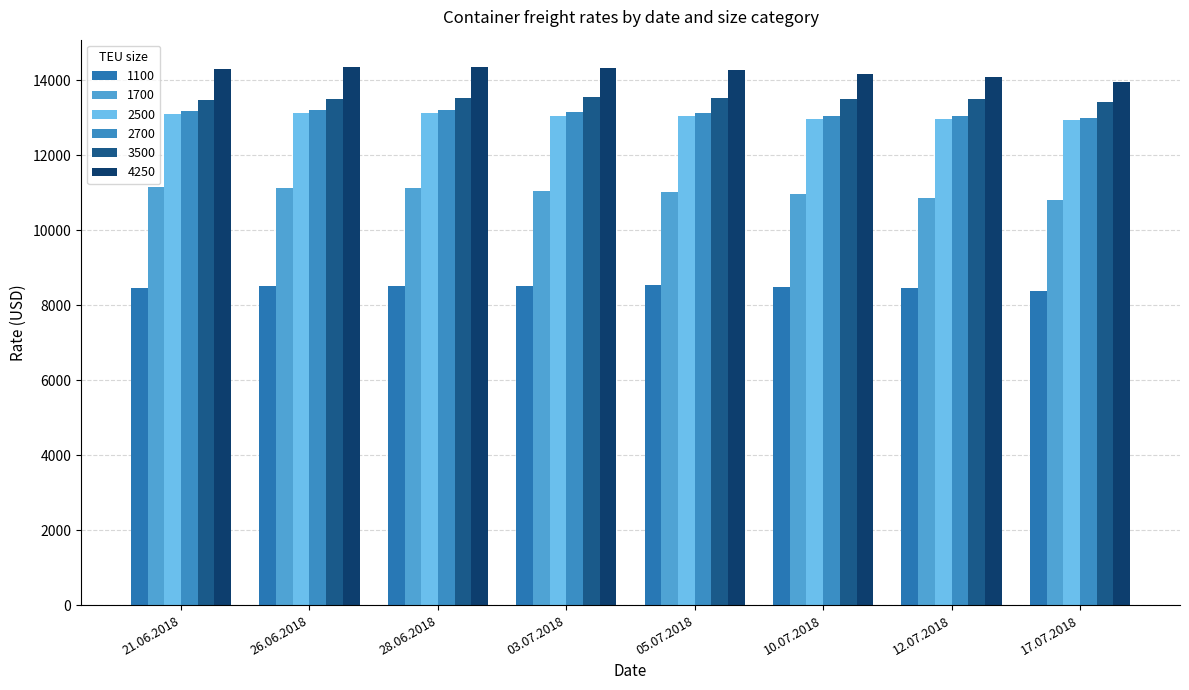

What is the value of the 1700 bar at the 6th from the left?

10956